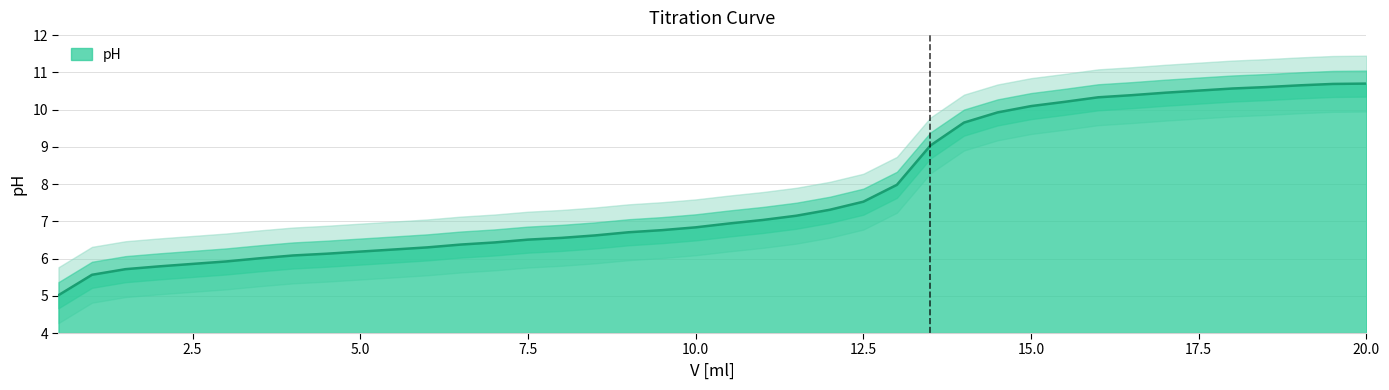

Approximately how many times larger is the value at 14.5 compared to 19.0?

0.9